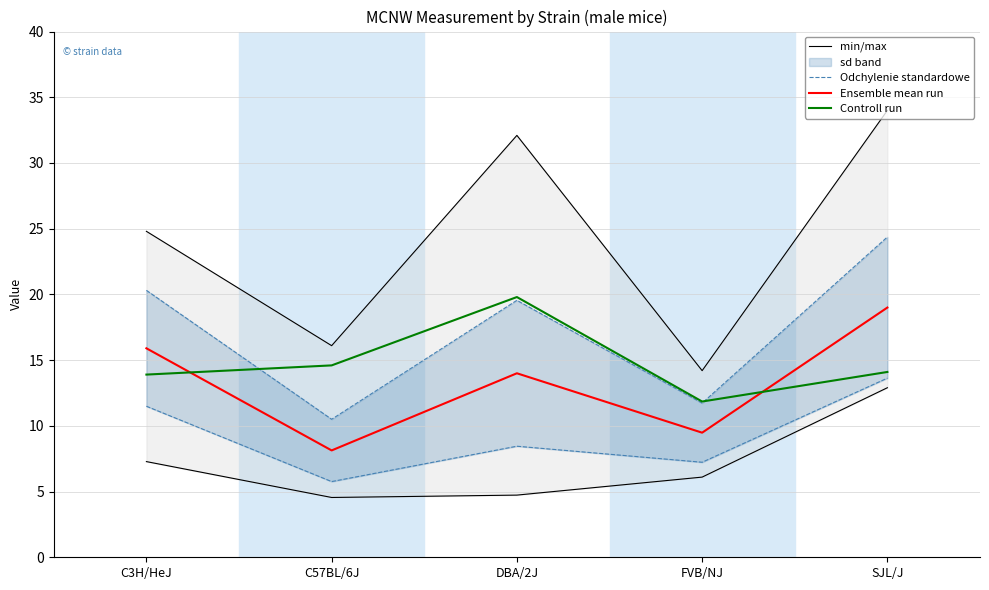

Read the Odchylenie standardowe value at SJL/J.

24.4